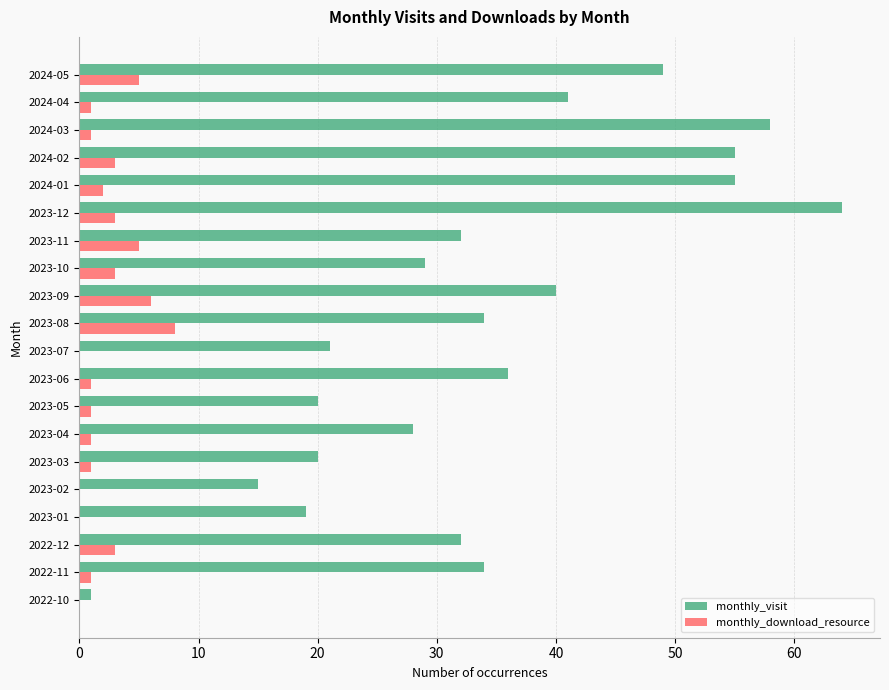

How many distinct data groups are displayed?

2